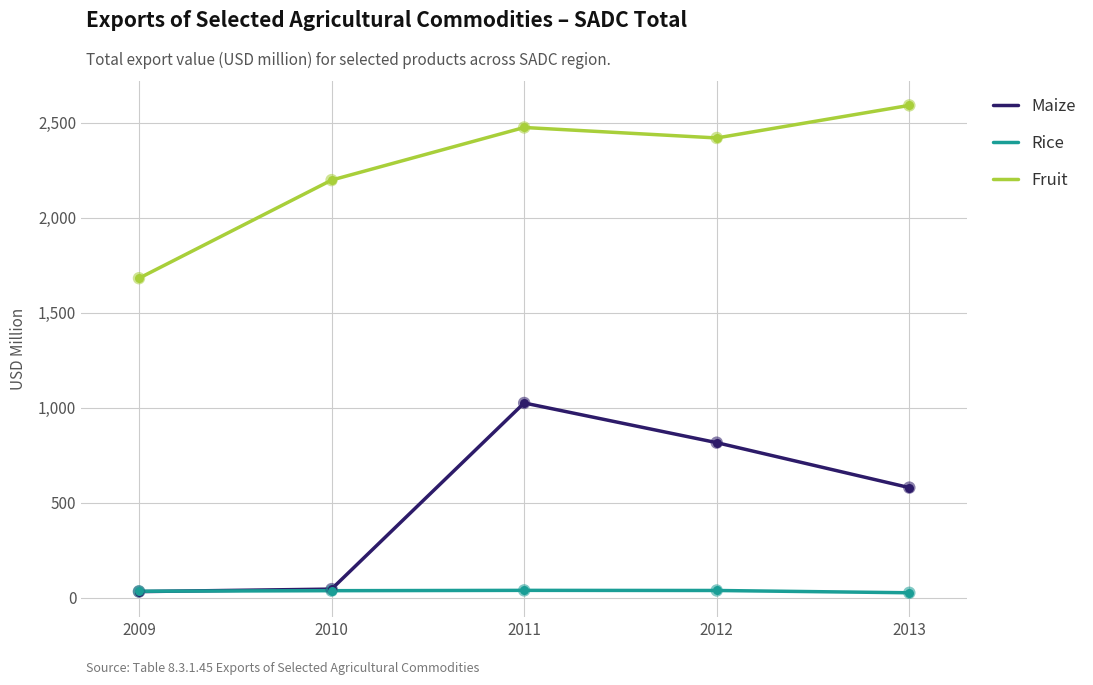

Is it true that Fruit equals 4311.0 at 2012?

False